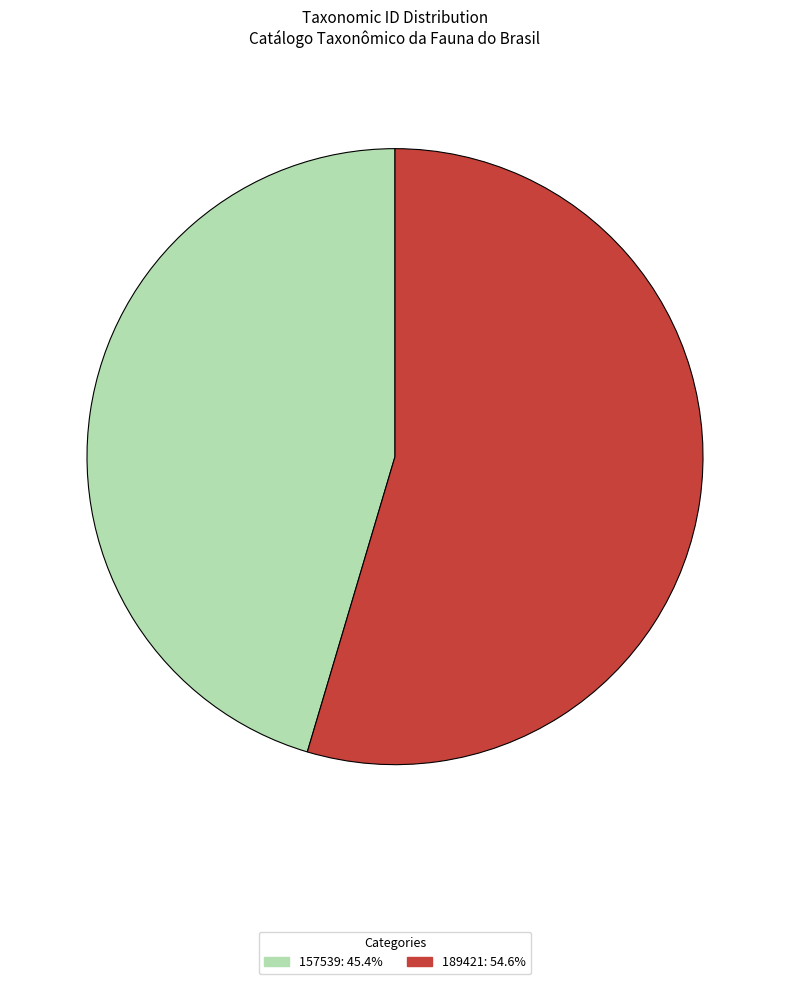

Which slice is the largest?

189421